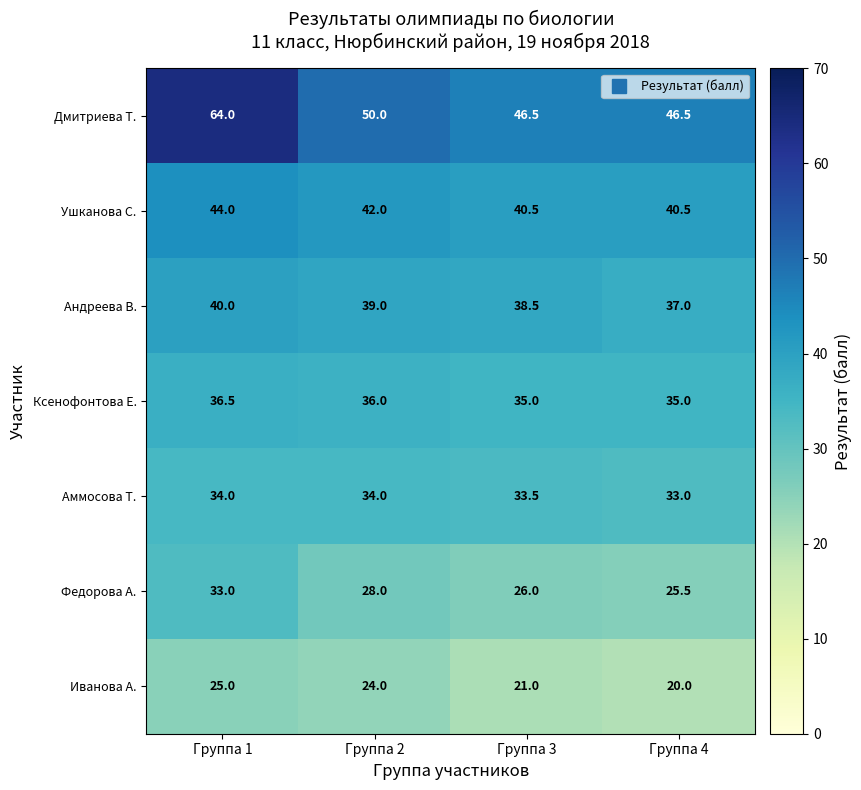

Which series has the widest spread of values?

Дмитриева Т.